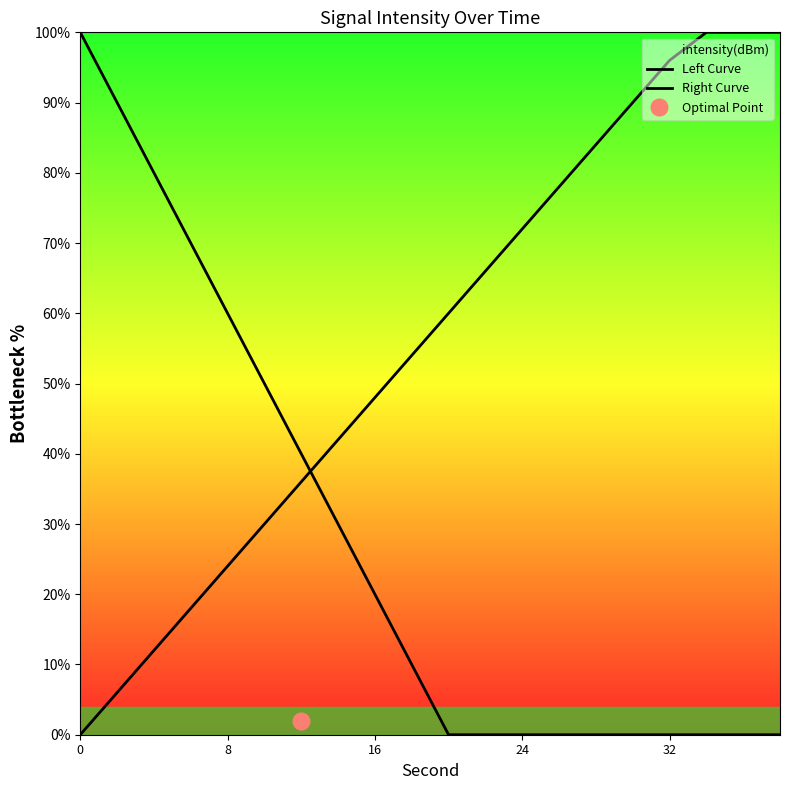

Rank the series at 8 from lowest to highest value.

Right Curve, Left Curve